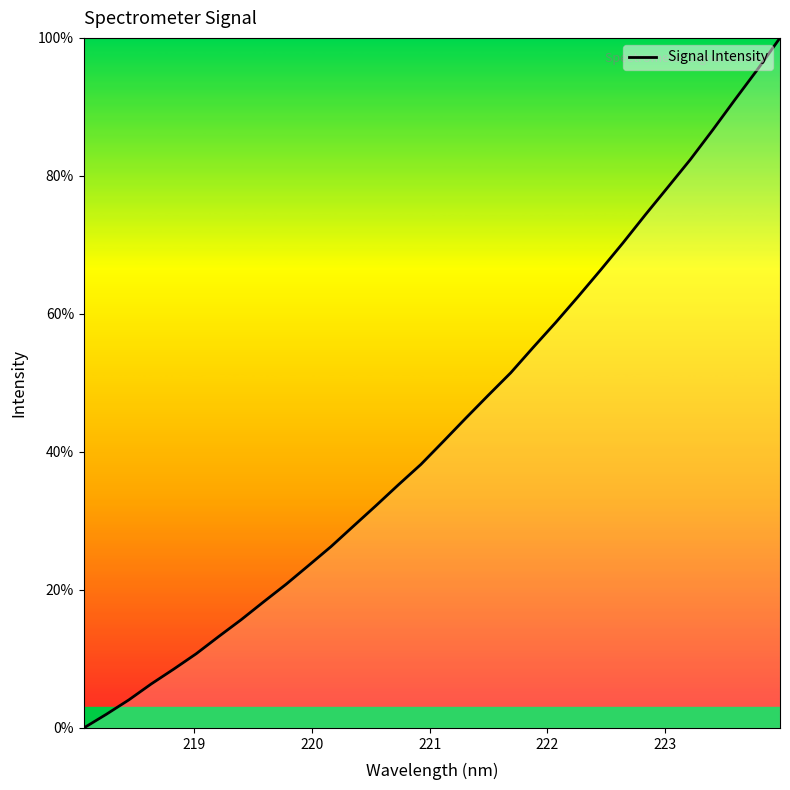

Does the chart have visible grid lines?

No